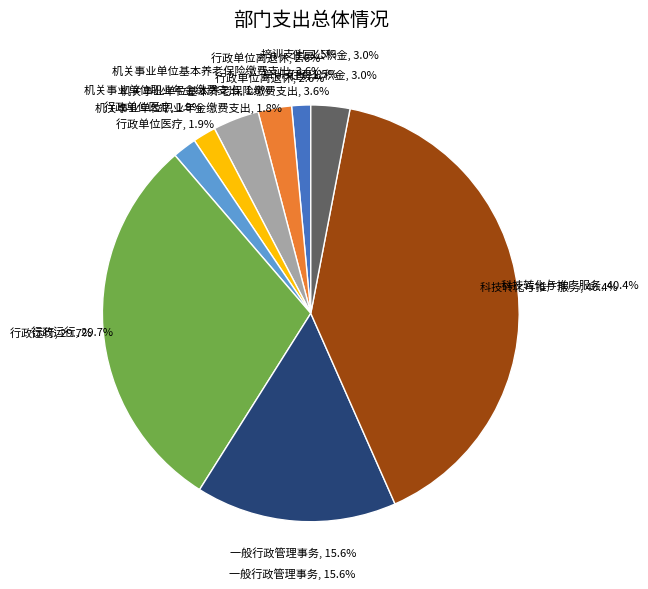

How many slices are in this pie chart?

9